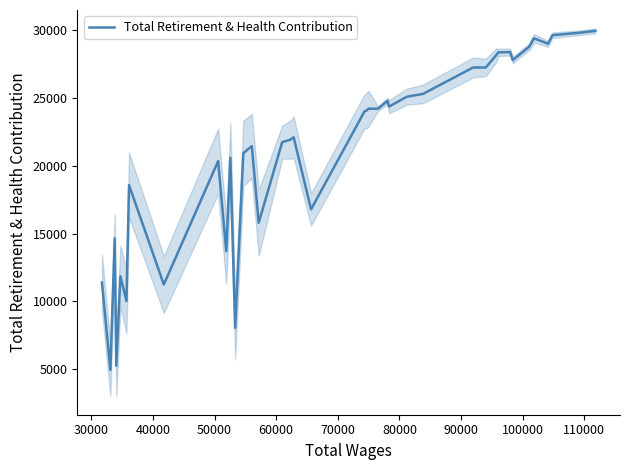

What is the lowest value of the Total Retirement & Health Contribution series?

4963